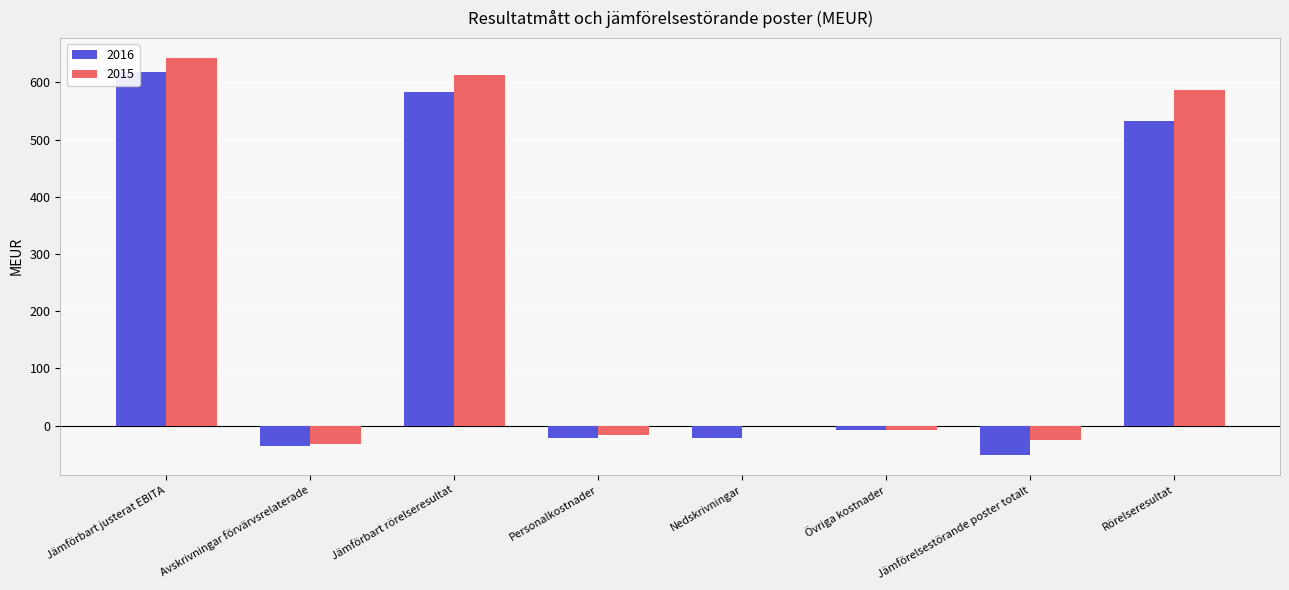

How many groups of bars are there?

8